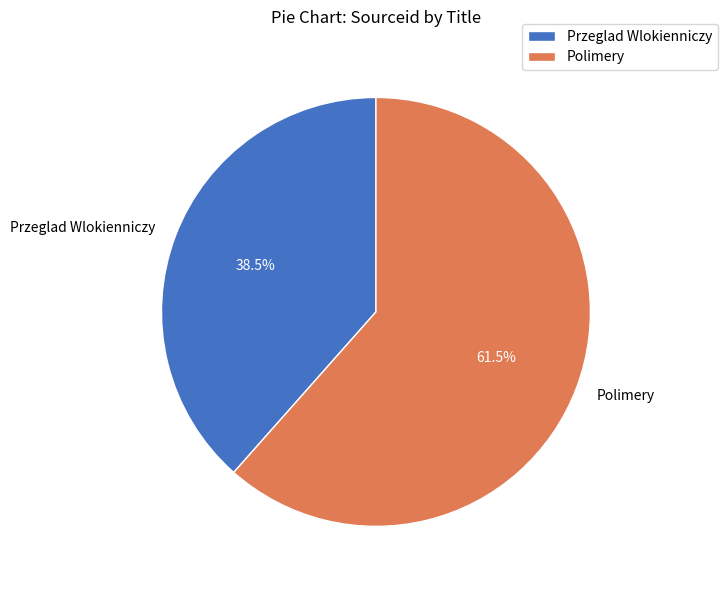

Count the number of slices in the pie.

2